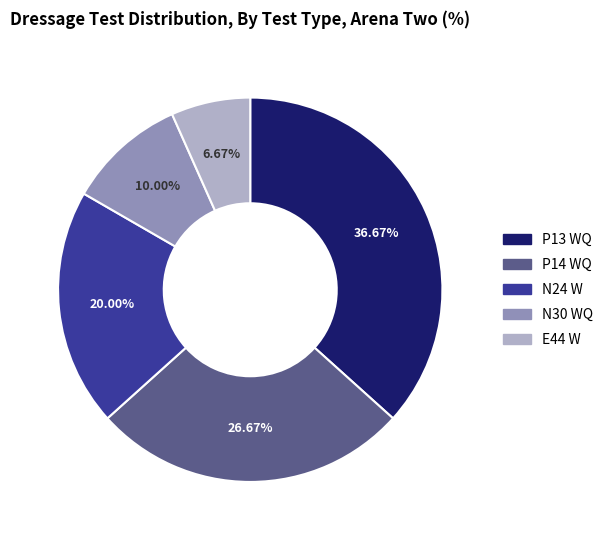

To the nearest percent, what percentage of the pie is E44 W?

7%